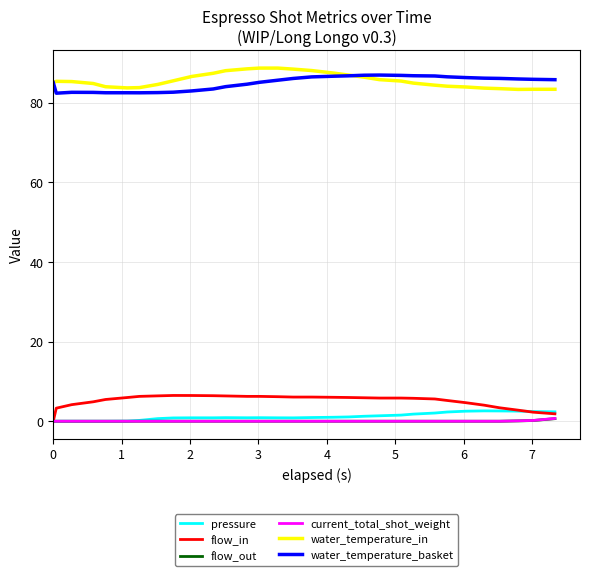

True or false: pressure and water_temperature_basket cross at least once.

False